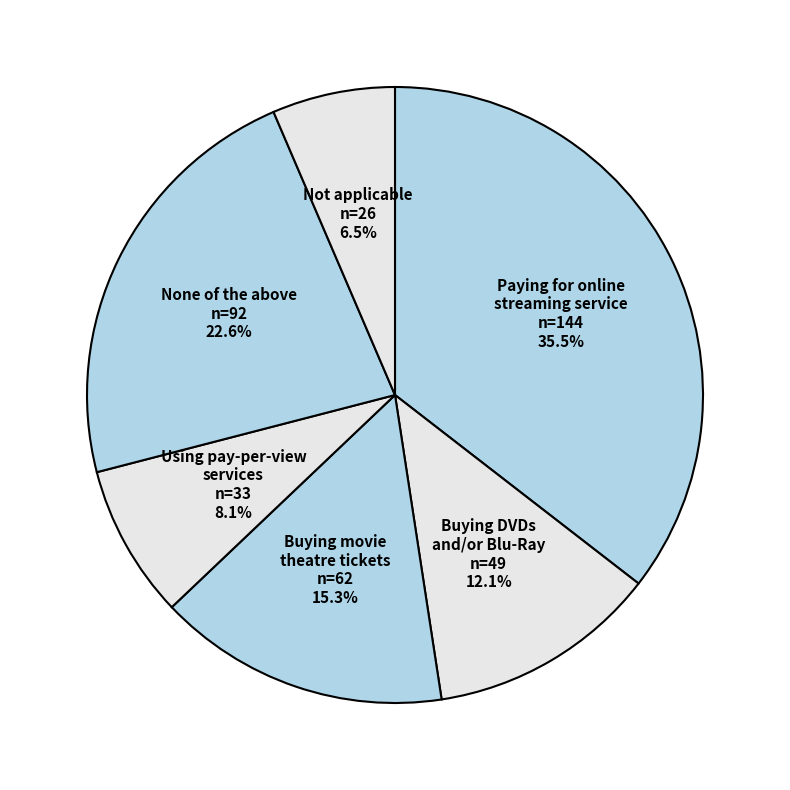

To the nearest percent, what portion does None of the above represent?

23%